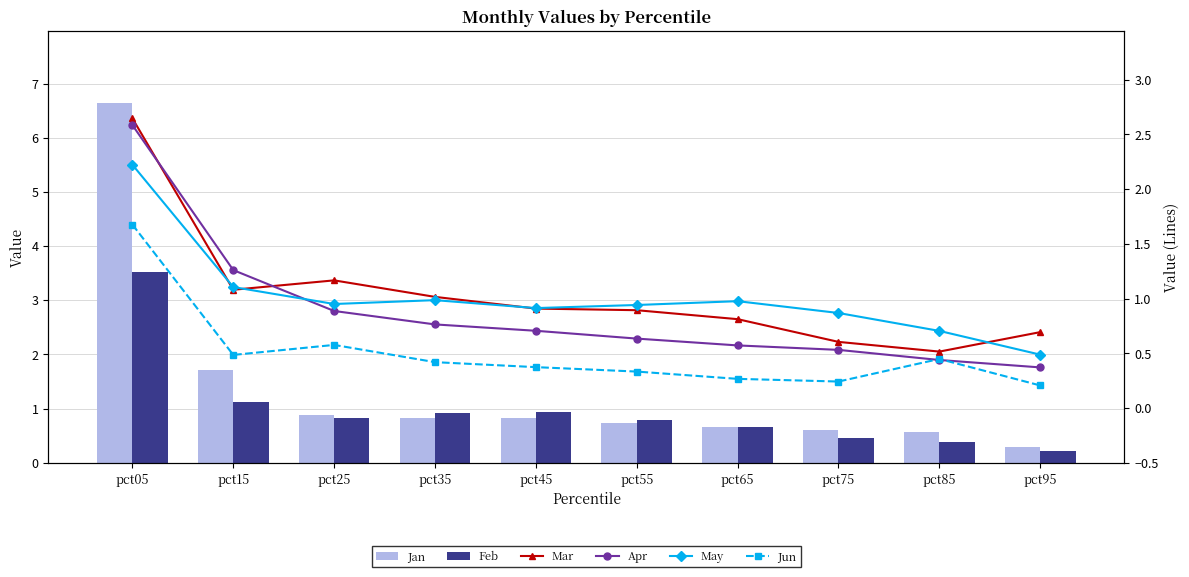

Reading left to right, what are all the values shown in this chart?

Jan: 6.6	1.7	0.9	0.8	0.8	0.7	0.7	0.6	0.6	0.3
Feb: 3.5	1.1	0.8	0.9	0.9	0.8	0.7	0.5	0.4	0.2
Mar: 2.6	1.1	1.2	1.0	0.9	0.9	0.8	0.6	0.5	0.7
Apr: 2.6	1.3	0.9	0.8	0.7	0.6	0.6	0.5	0.4	0.4
May: 2.2	1.1	1.0	1.0	0.9	0.9	1.0	0.9	0.7	0.5
Jun: 1.7	0.5	0.6	0.4	0.4	0.3	0.3	0.2	0.4	0.2